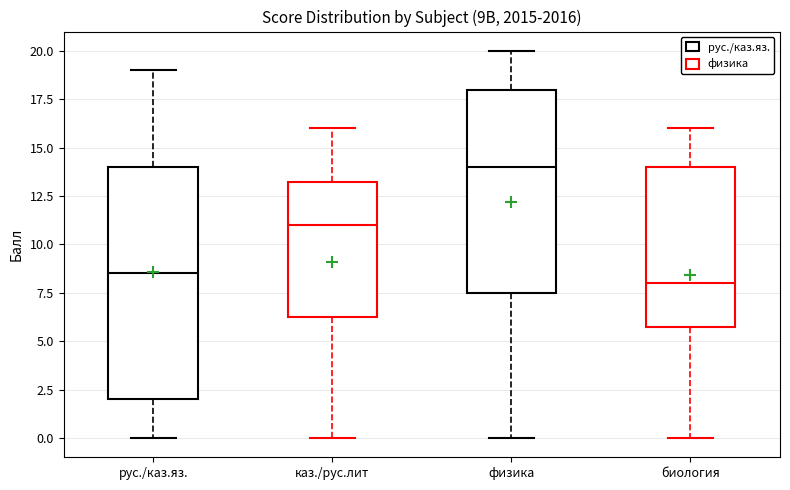

Comparing the boxes themselves (not the whiskers), which one is the tallest?

рус./каз.яз.